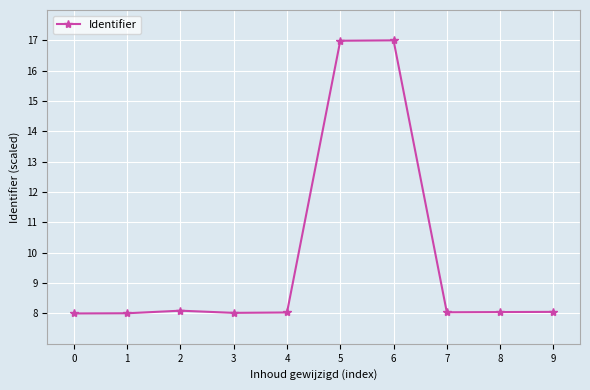

What value does the data have at 7?

8.0